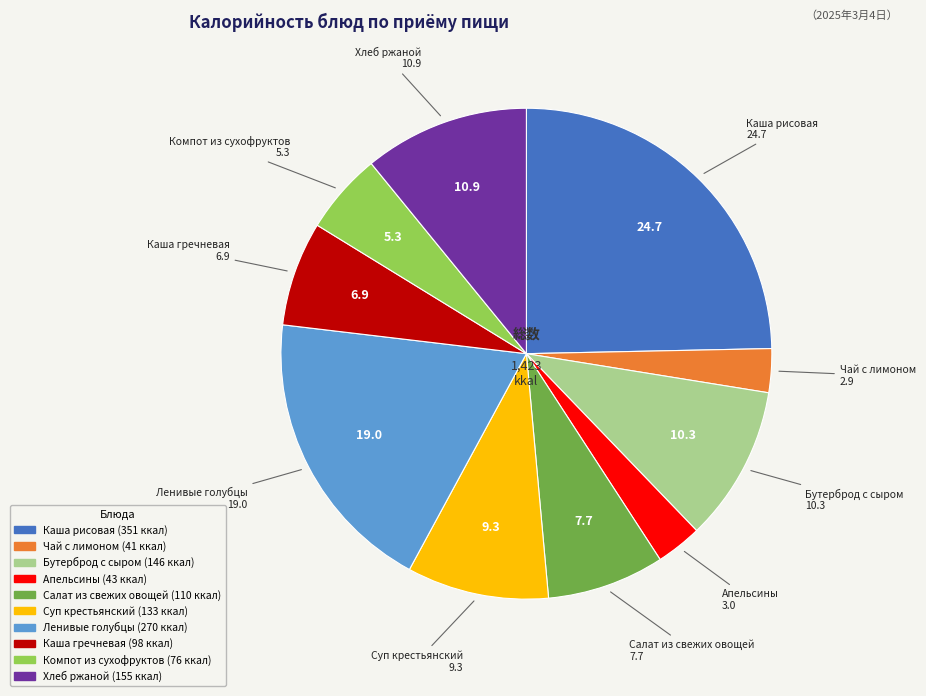

Does any single category account for the majority?

No